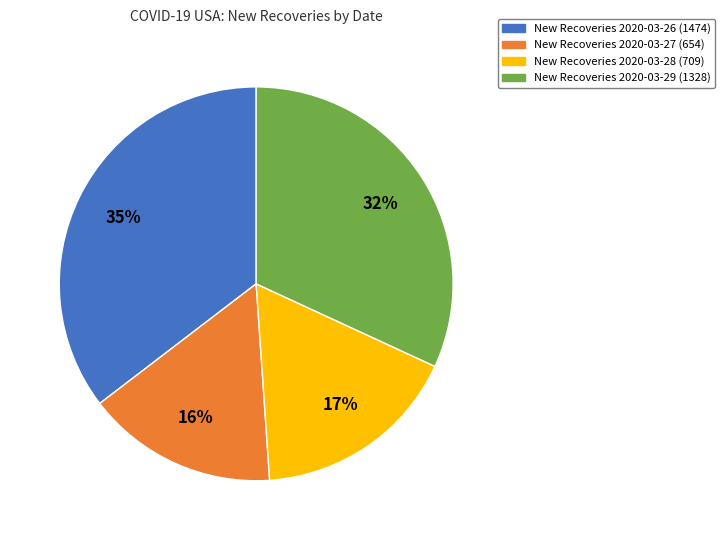

How many segments does this pie chart have?

4